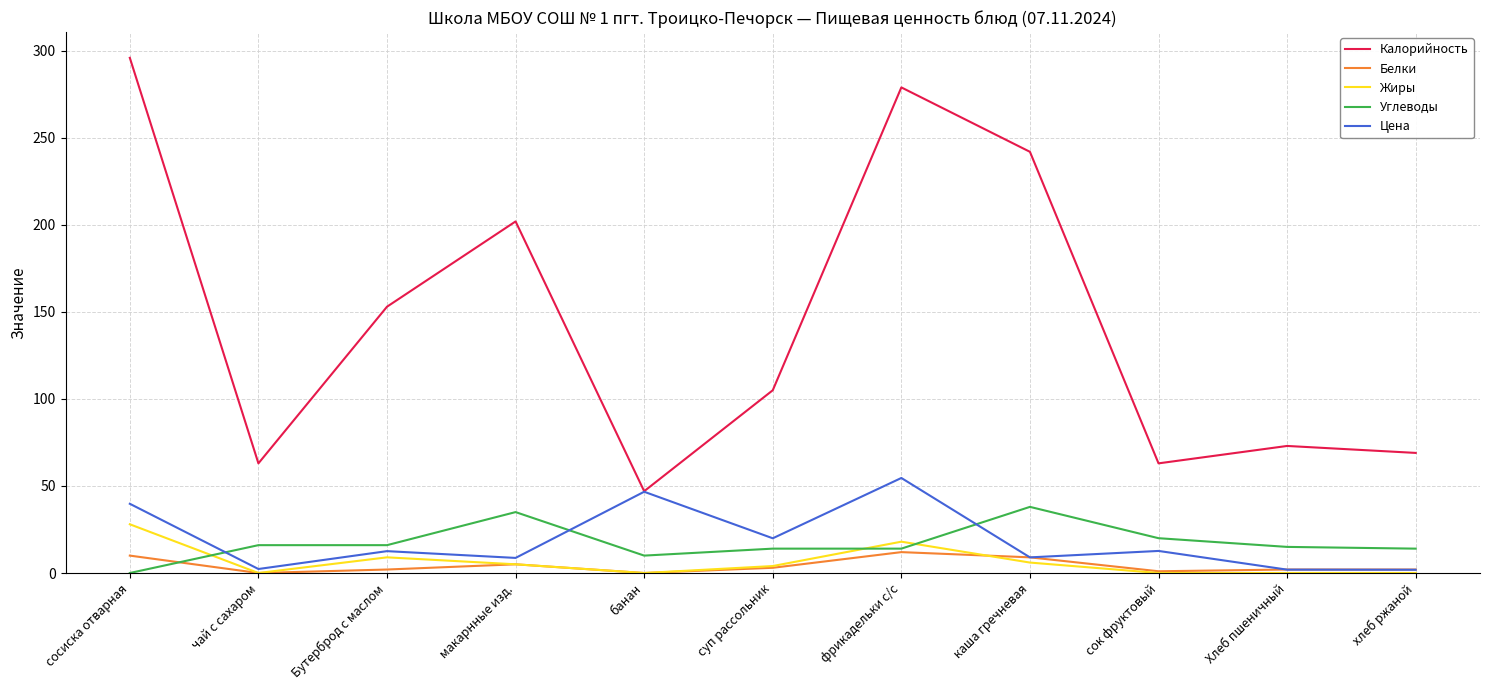

Which series has the widest spread of values?

Калорийность